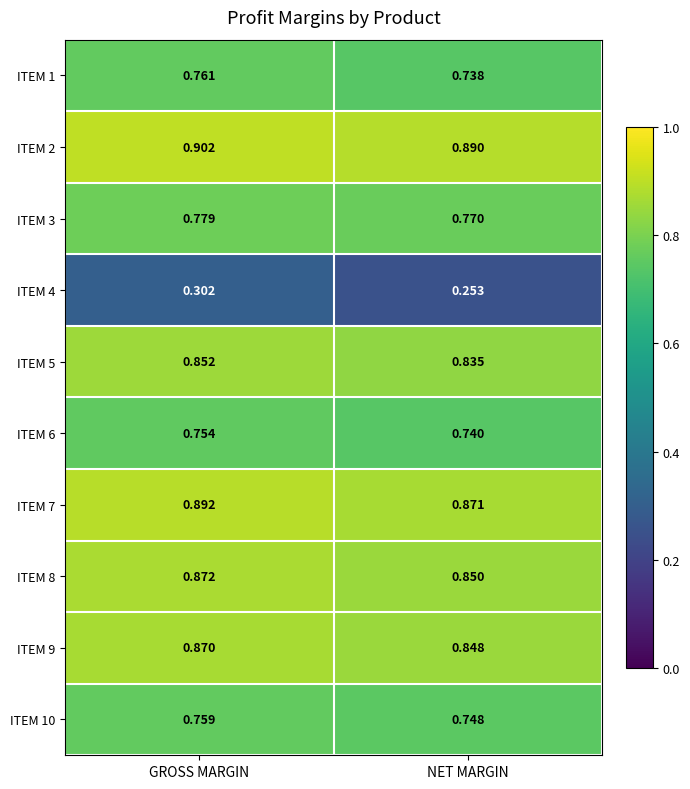

Is the value of ITEM 8 at GROSS MARGIN greater than the value of ITEM 6 at GROSS MARGIN?

Yes